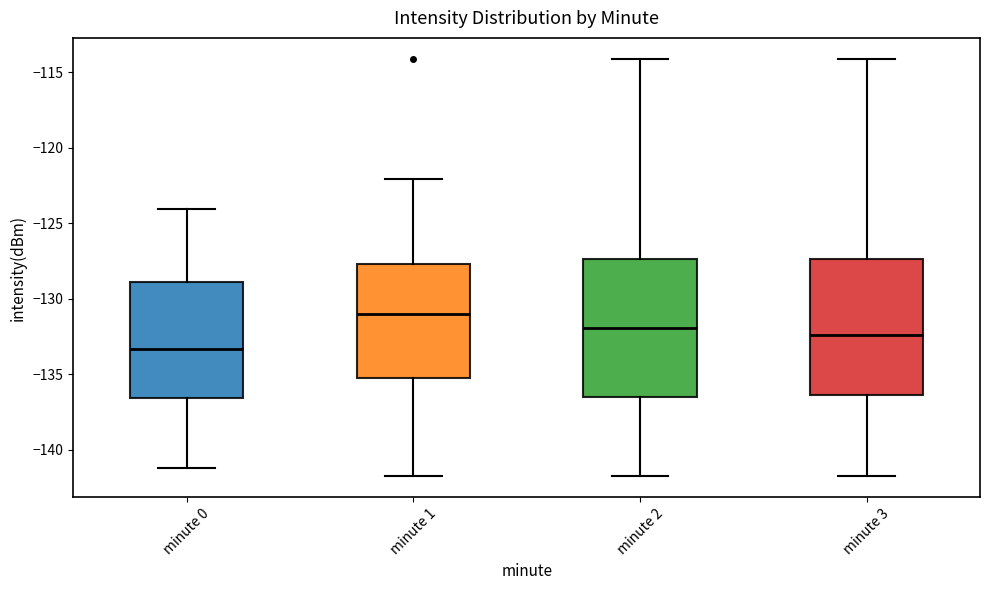

Which box's median line is the lowest?

minute 0